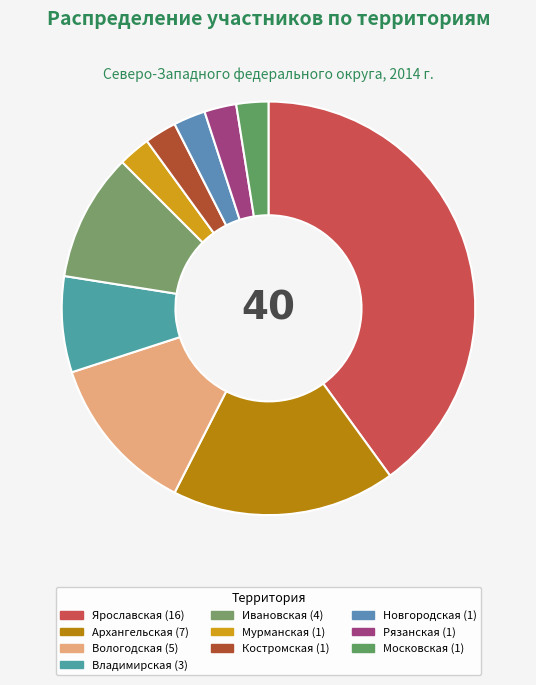

Does any single category account for the majority?

No